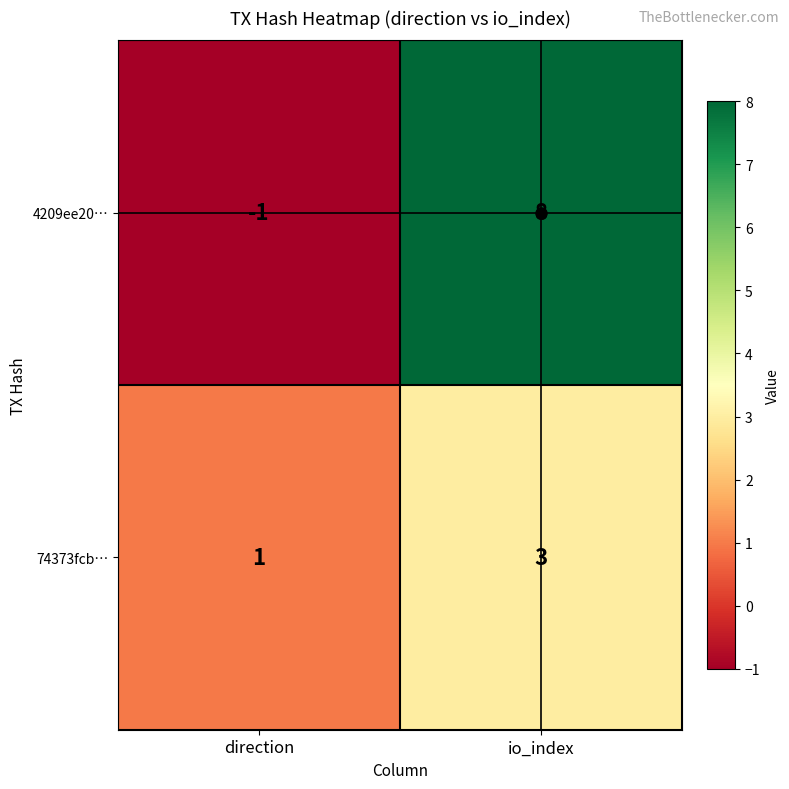

Which category has the lowest value in the 4209ee20… series?

direction